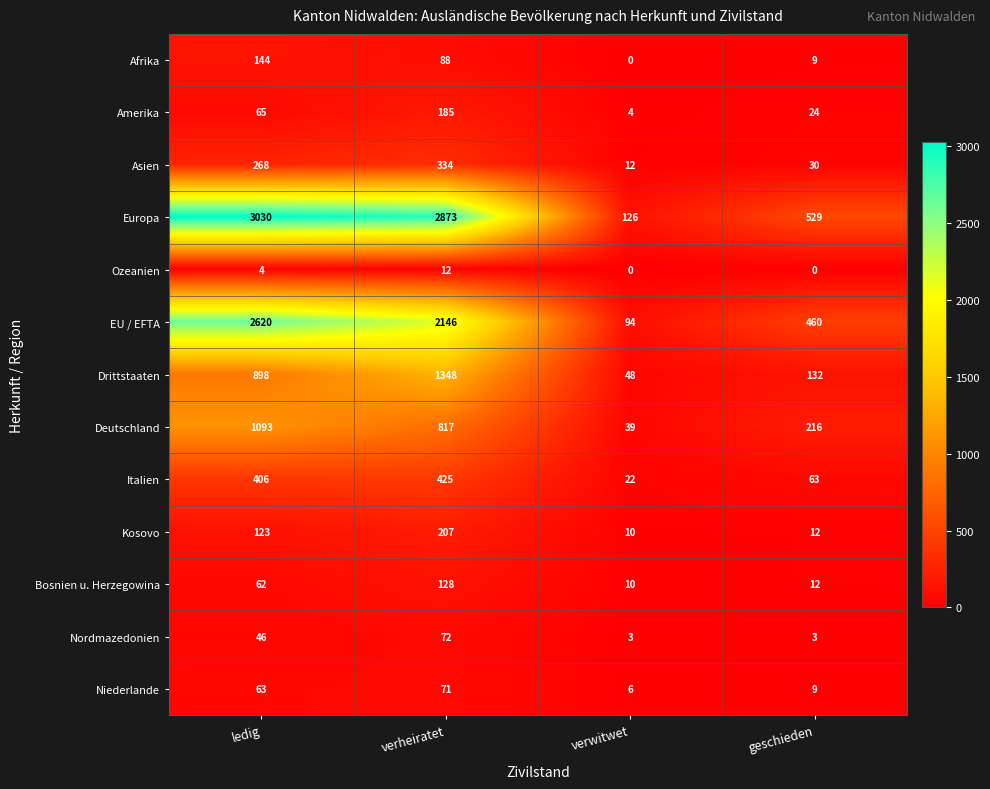

What is the sum of the Asien values at verheiratet and ledig?

602